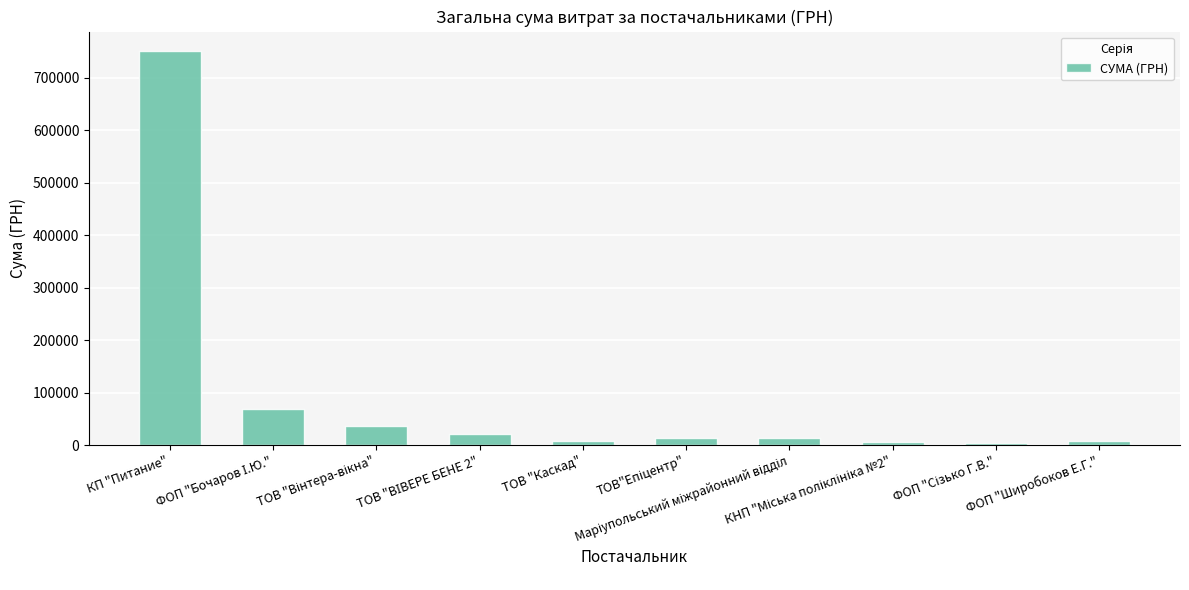

At which category does the chart reach its peak across all series?

КП "Питание"